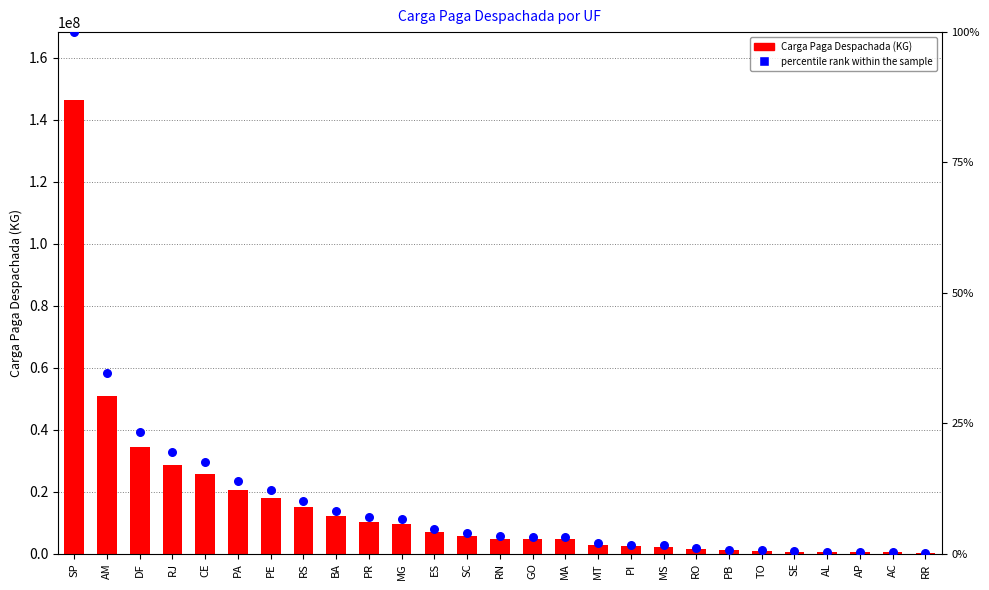

At which category is the sum across all series the highest?

SP